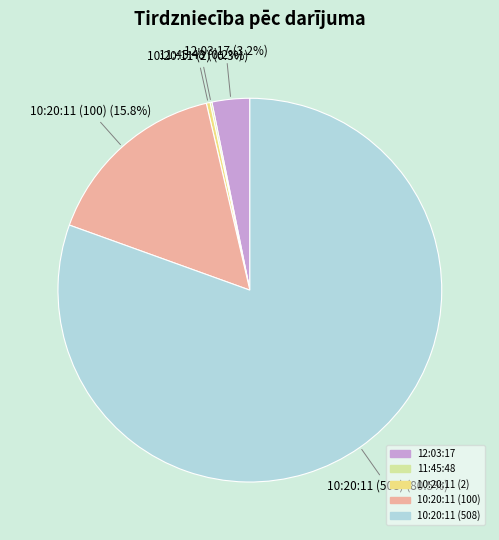

Which has a higher value, 10:20:11 (100) or 12:03:17?

10:20:11 (100)